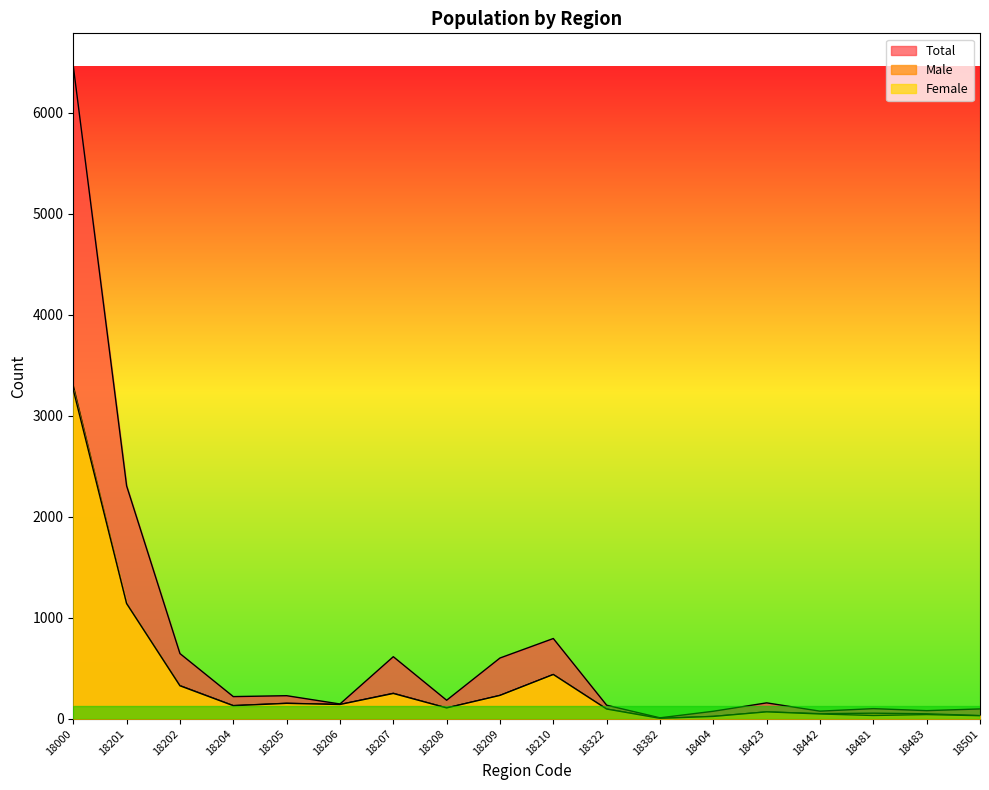

How many series are shown in this chart?

3